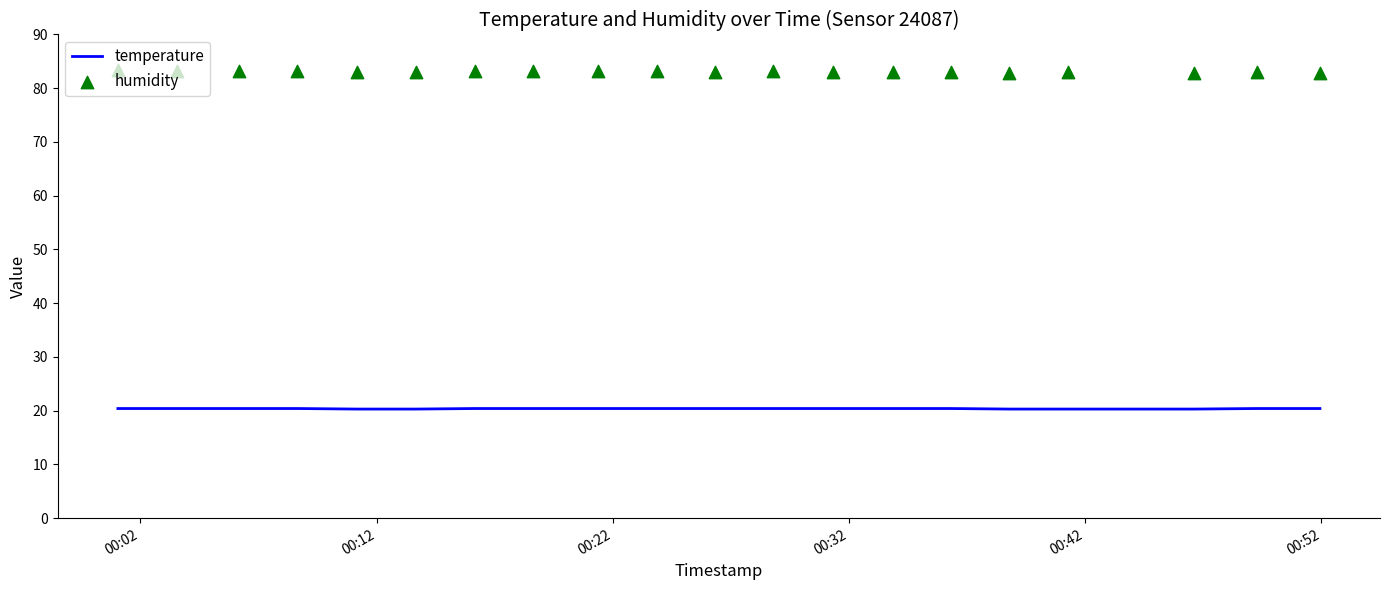

What are all the series names shown in the legend?

temperature, humidity